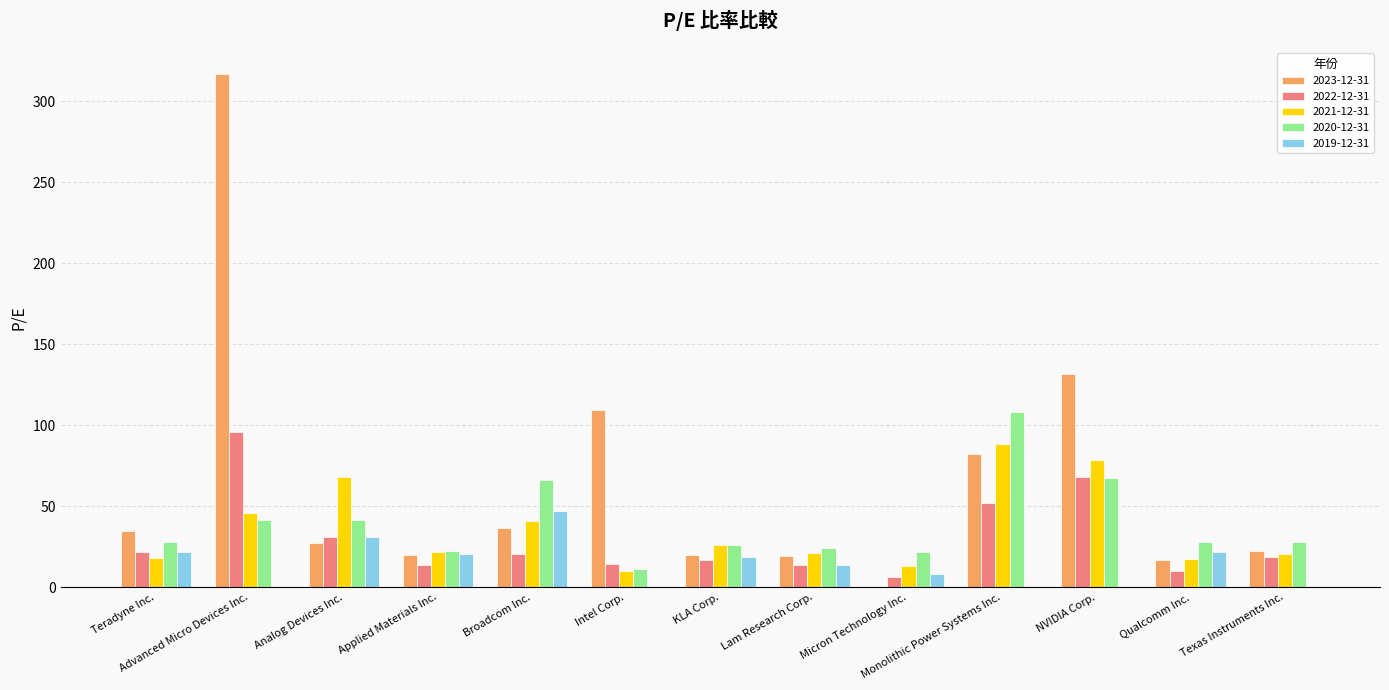

Is the value of 2019-12-31 at Teradyne Inc. greater than the value of 2023-12-31 at Monolithic Power Systems Inc.?

No